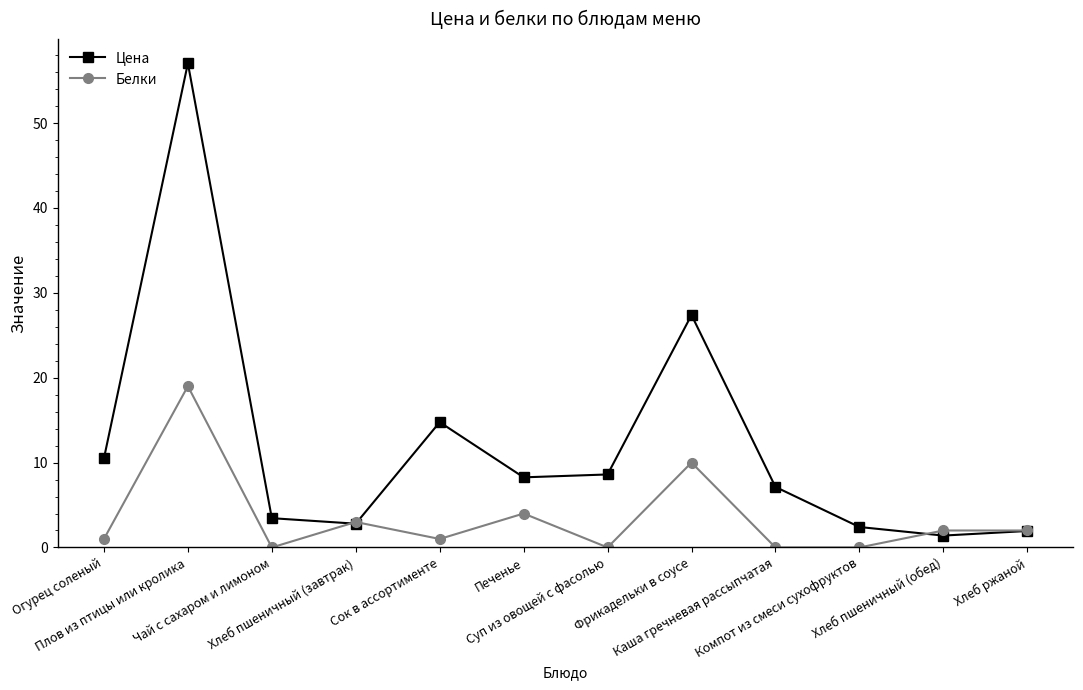

Which series has the widest spread of values?

Цена